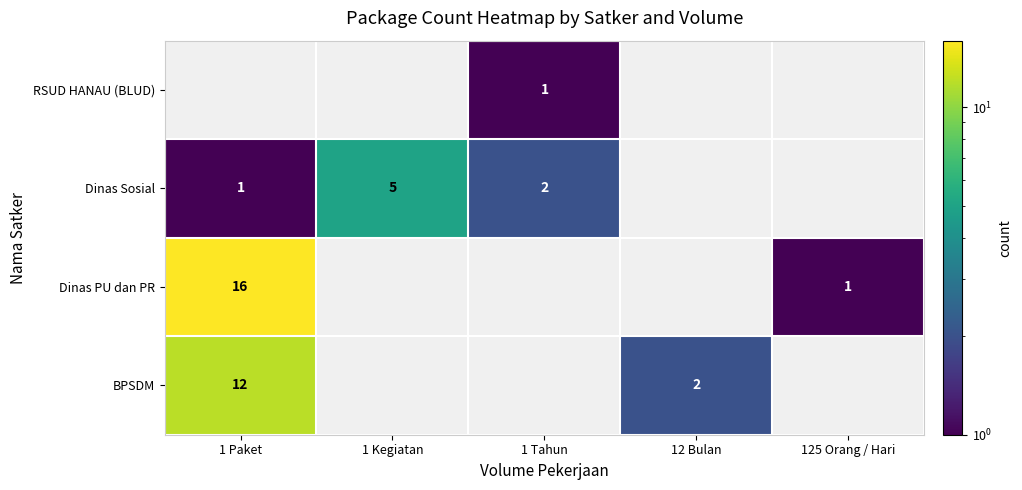

The RSUD HANAU (BLUD) series shows 0.7 at 1 Tahun. True or false?

False